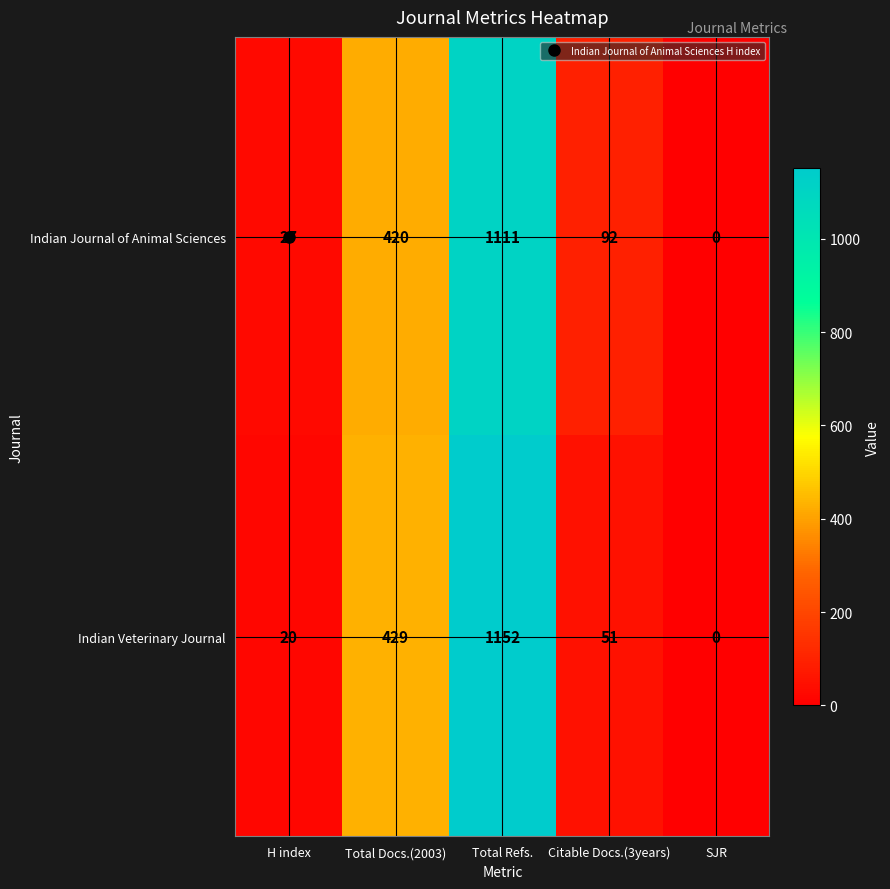

Which category has the lowest value in the Indian Veterinary Journal series?

SJR